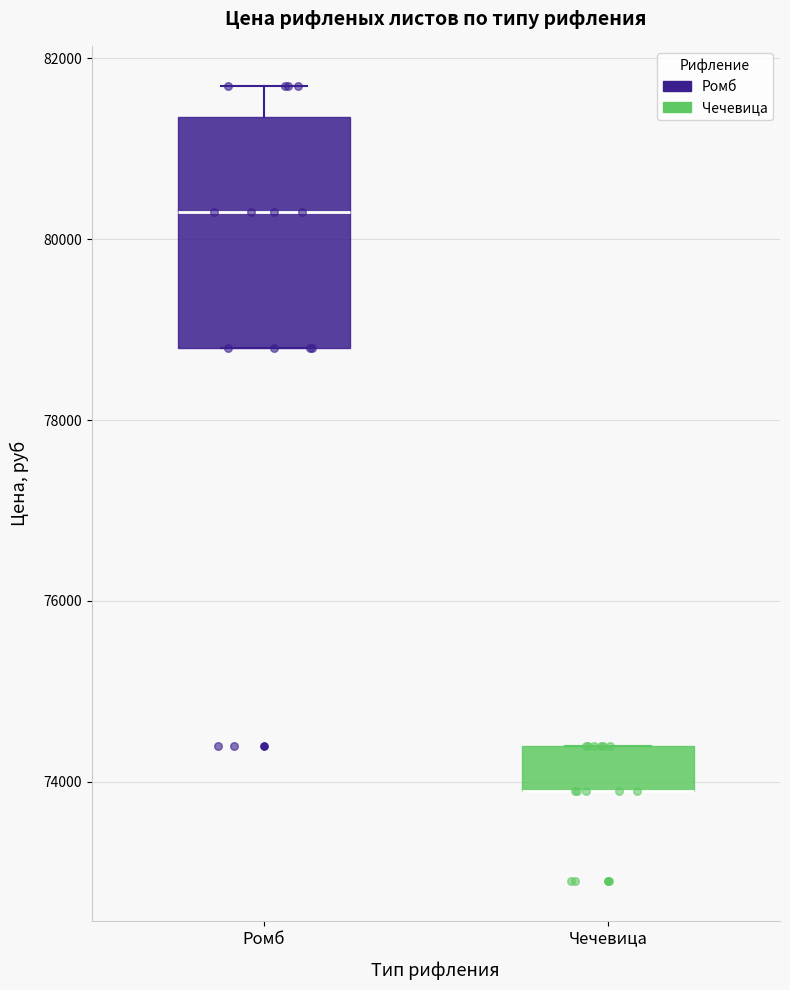

Which box is the tallest, from its lower edge to its upper edge?

Ромб